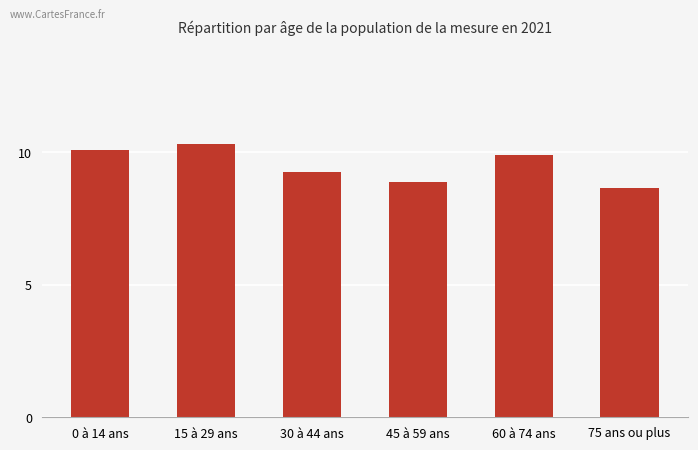

Is it true that the value at 0 à 14 ans is 10.1?

True